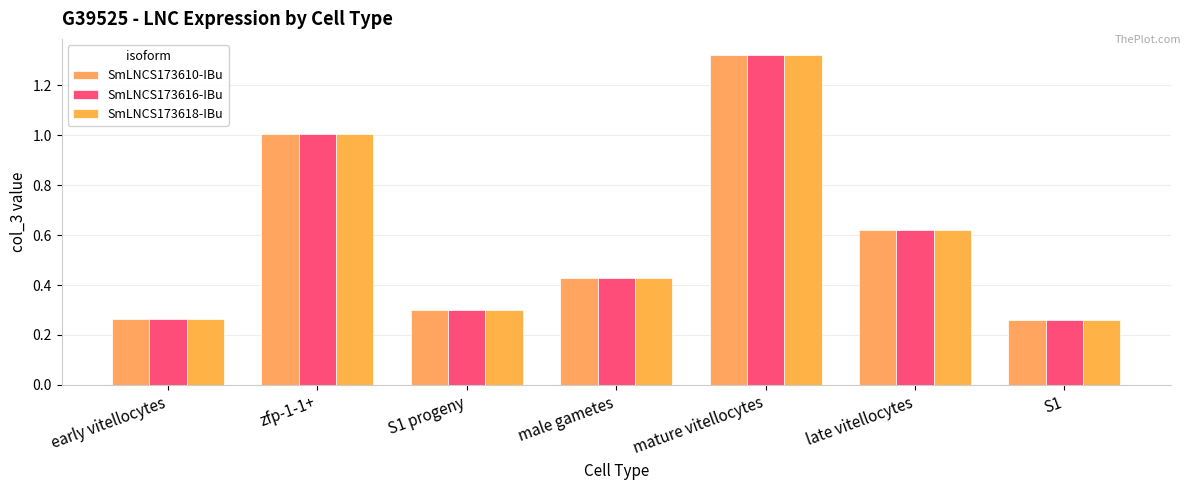

Which label corresponds to the smallest value in the chart?

S1